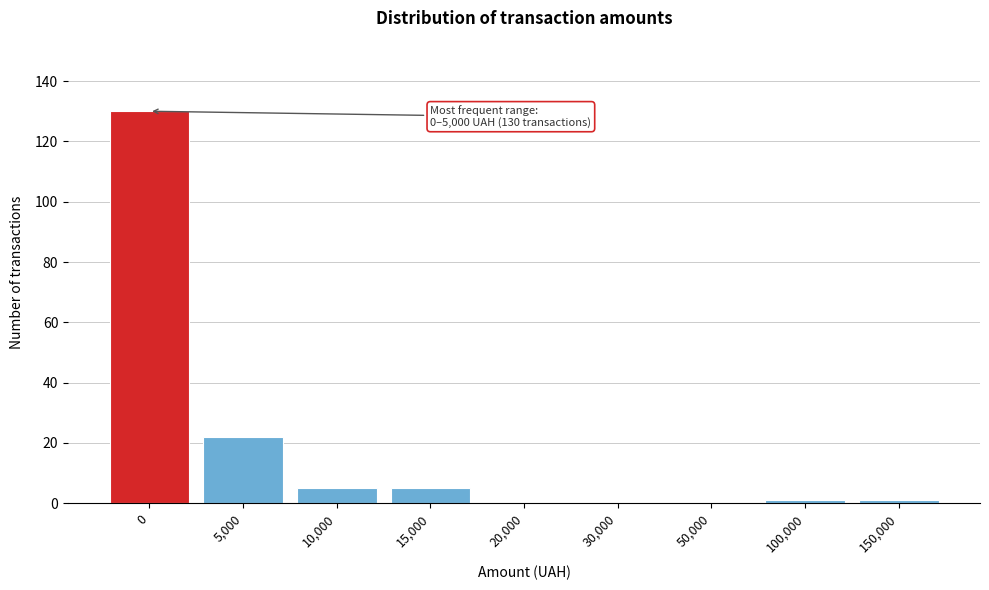

Reading left to right, list all the values displayed in this chart.

0=130	5,000=22	10,000=5	15,000=5	20,000=0	30,000=0	50,000=0	100,000=1	150,000=1